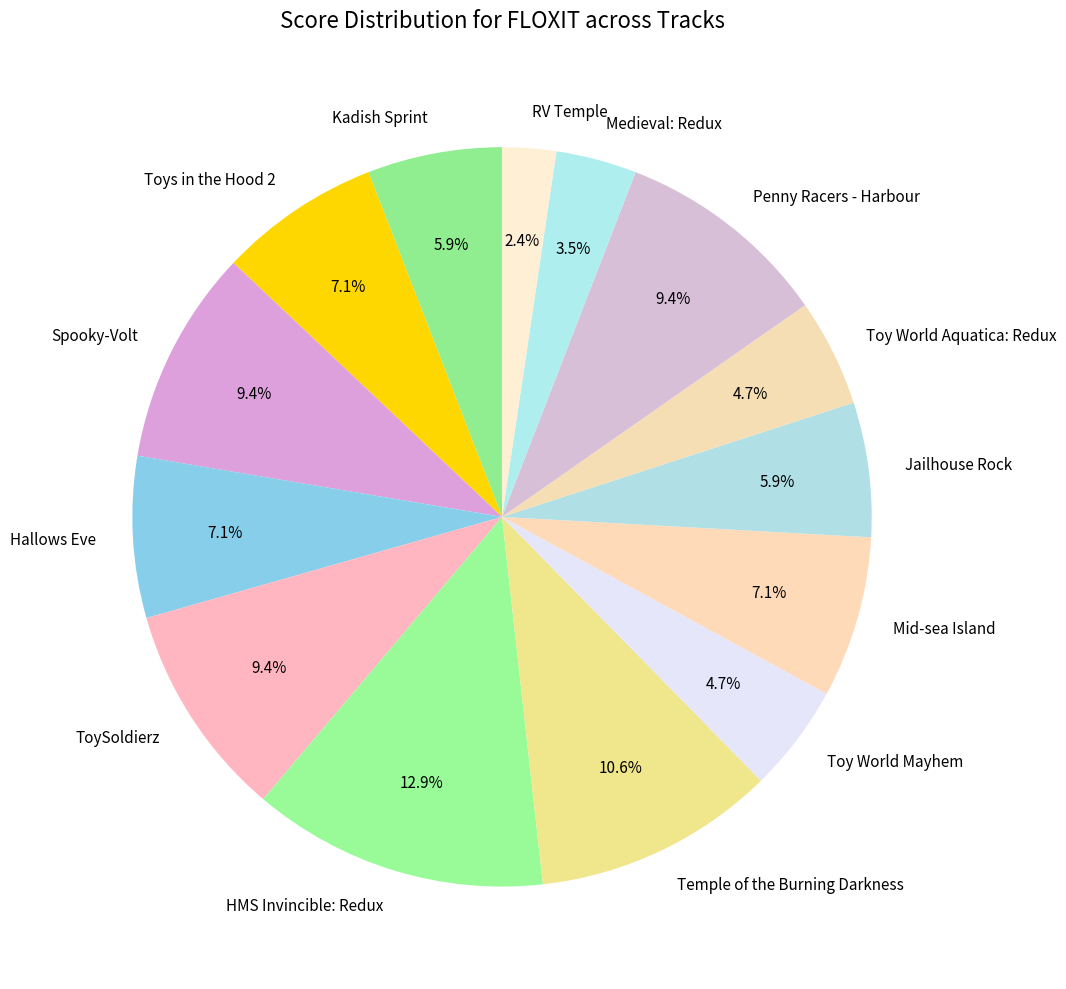

Which slice is the smallest?

RV Temple